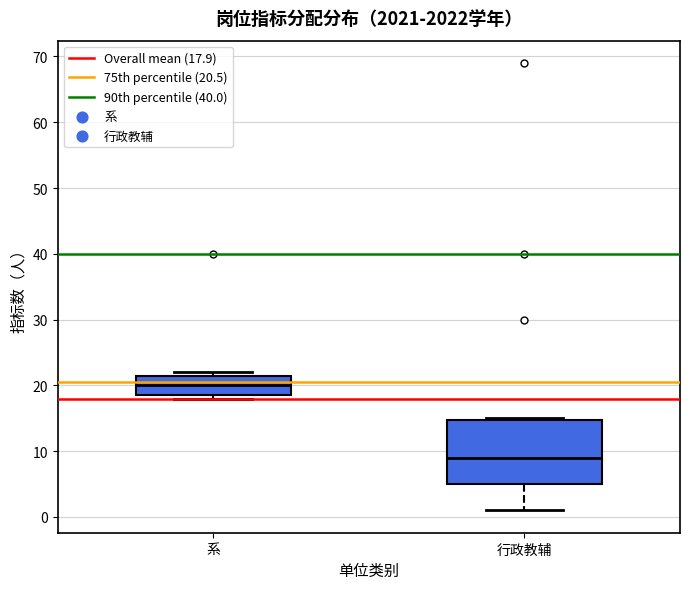

Where is the lower edge of the box for 系 on the y-axis? The values are not printed on the chart, so give them approximately, as read against the axis.

19